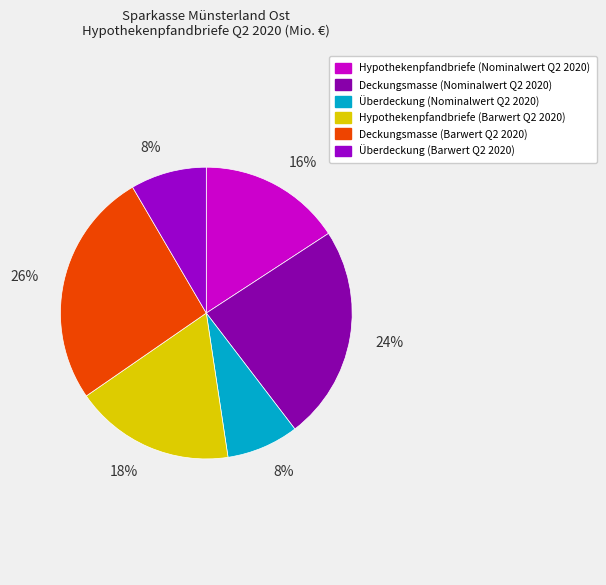

Does Überdeckung (Barwert Q2 2020) represent more than half of the total?

No